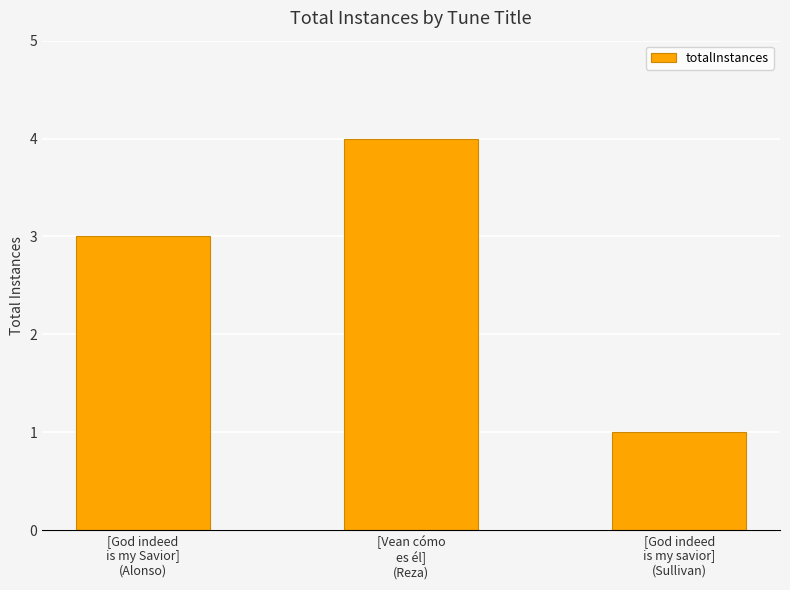

What is the minimum value shown in the chart?

1